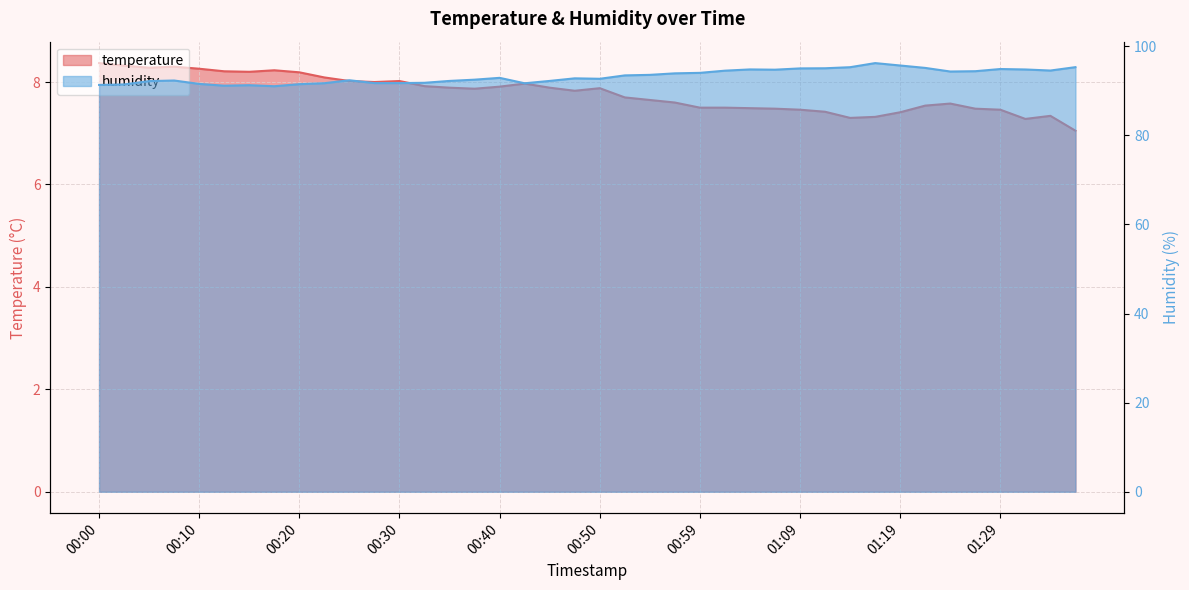

Reading right to left, transcribe all the data shown in this chart.

temperature: 01:36=7.0	01:34=7.3	01:32=7.3	01:29=7.5	01:27=7.5	01:24=7.6	01:22=7.5	01:19=7.4	01:17=7.3	01:14=7.3	01:12=7.4	01:09=7.5	01:07=7.5	01:04=7.5	01:02=7.5	00:59=7.5	00:57=7.6	00:55=7.7	00:52=7.7	00:50=7.9	00:47=7.8	00:45=7.9	00:42=8.0	00:40=7.9	00:37=7.9	00:35=7.9	00:32=7.9	00:30=8.0	00:27=8.0	00:25=8.0	00:23=8.1	00:20=8.2	00:18=8.2	00:15=8.2	00:13=8.2	00:10=8.3	00:08=8.3	00:05=8.3	00:03=8.3	00:00=8.4
humidity: 01:36=95.3	01:34=94.5	01:32=94.8	01:29=94.9	01:27=94.4	01:24=94.3	01:22=95.1	01:19=95.7	01:17=96.2	01:14=95.3	01:12=95.0	01:09=95.0	01:07=94.7	01:04=94.8	01:02=94.5	00:59=94.0	00:57=93.9	00:55=93.6	00:52=93.5	00:50=92.7	00:47=92.8	00:45=92.2	00:42=91.7	00:40=92.9	00:37=92.5	00:35=92.2	00:32=91.8	00:30=91.7	00:27=91.7	00:25=92.4	00:23=91.7	00:20=91.5	00:18=91.0	00:15=91.2	00:13=91.1	00:10=91.5	00:08=92.3	00:05=92.2	00:03=91.4	00:00=91.3